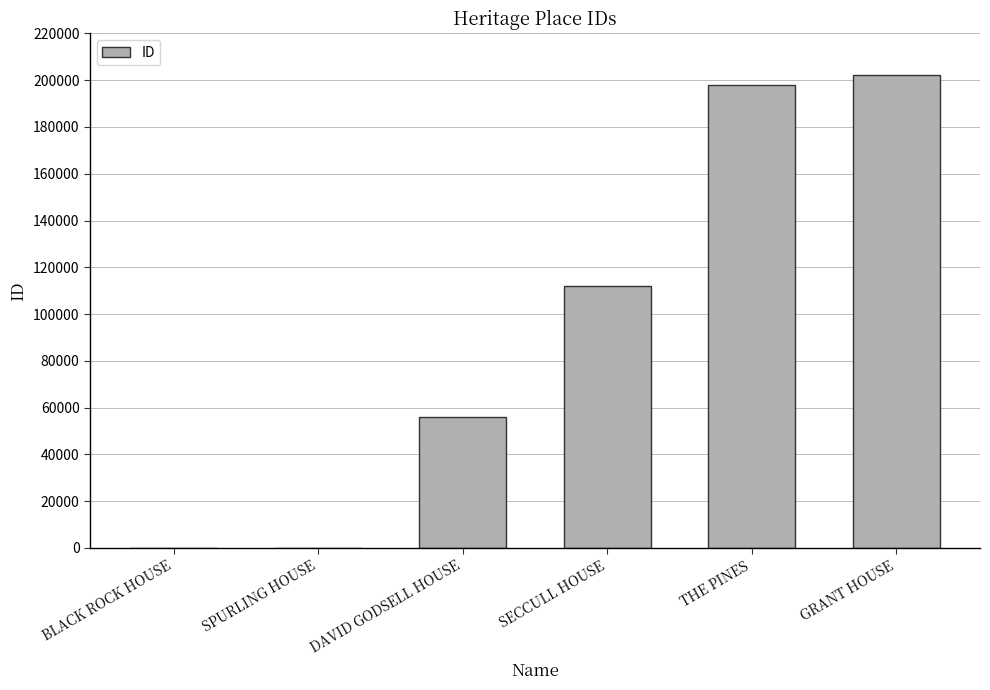

True or false: the data shows 159 at SPURLING HOUSE.

True